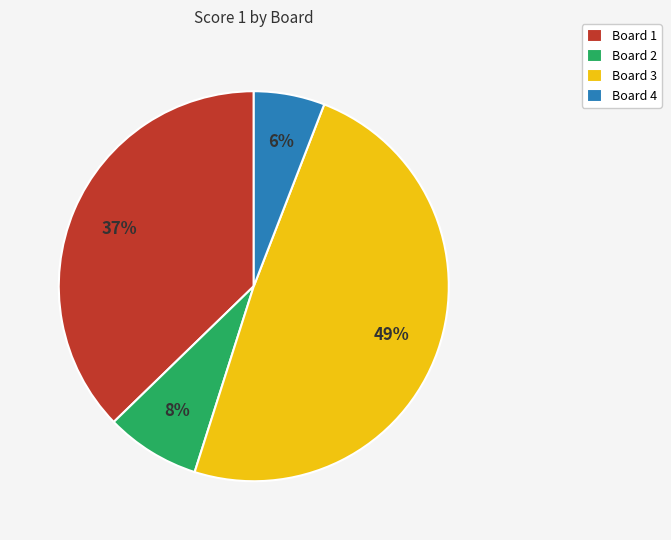

How many slices are in this pie chart?

4